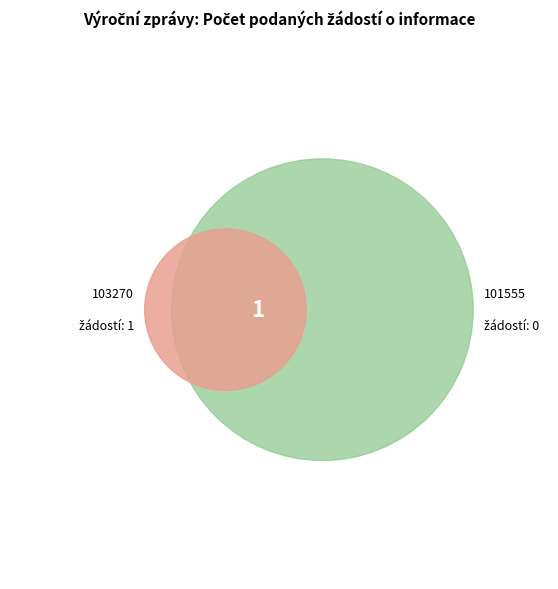

Which category has the smallest portion of the pie?

101555 (2023)